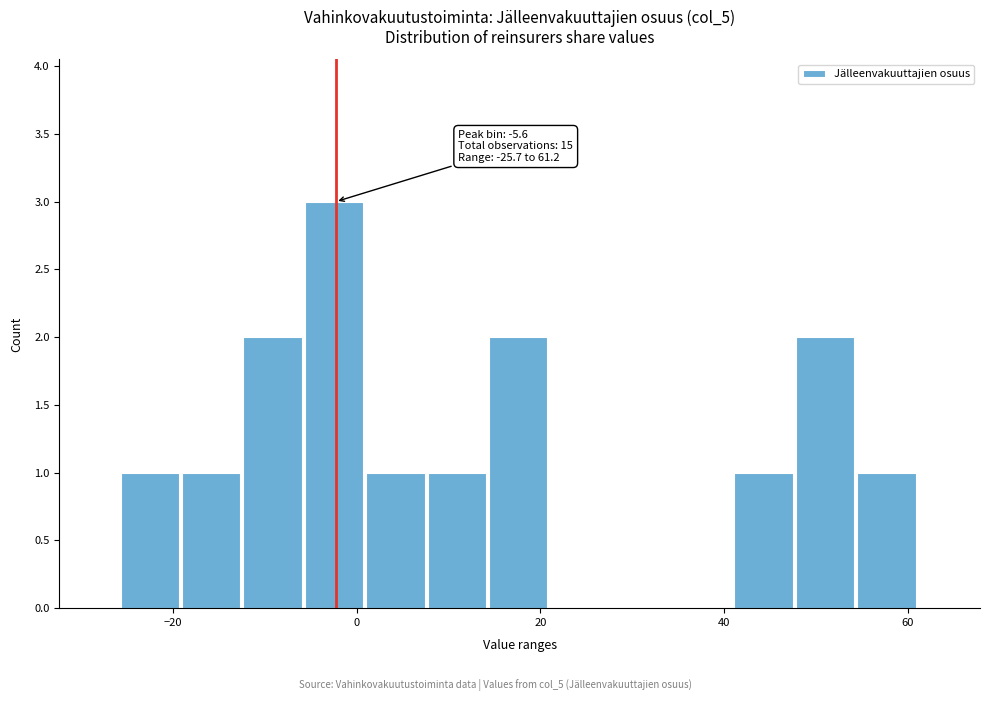

Around what value on the x-axis is the tallest bar? Give the approximate position of its centre, as read against the axis.

-2